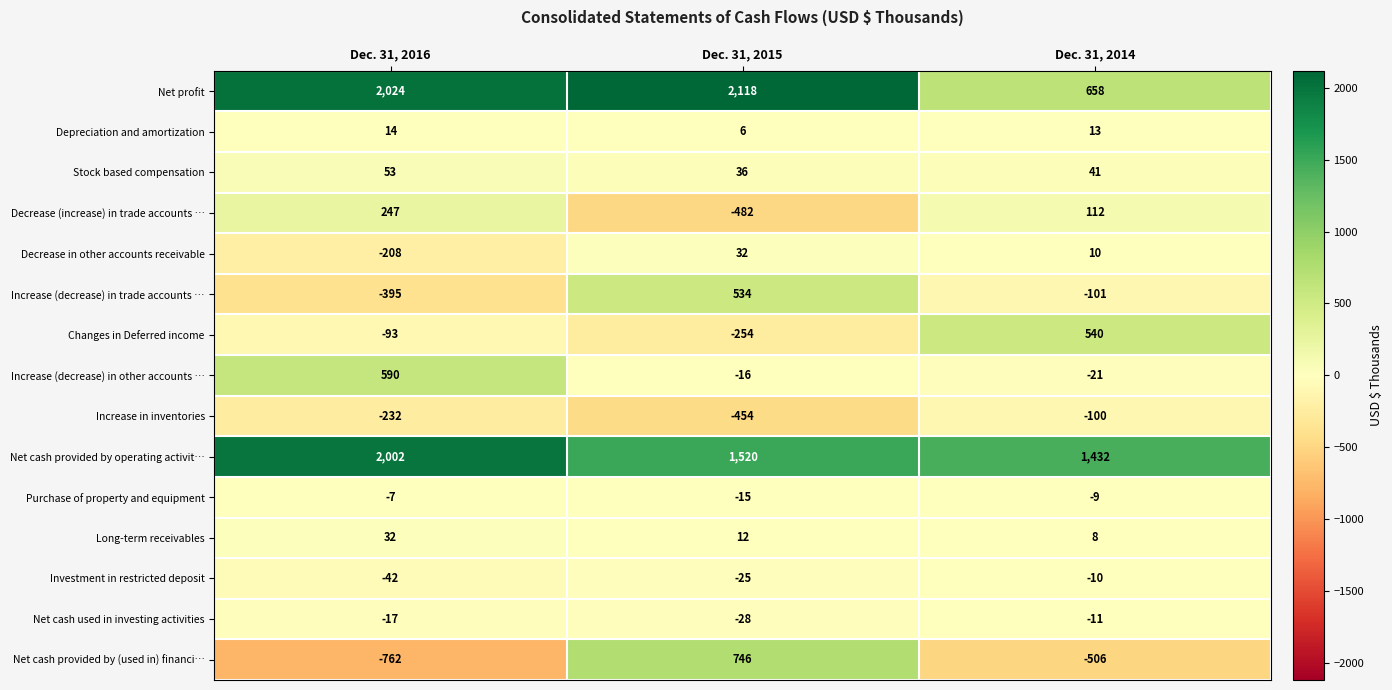

The Depreciation and amortization series shows 9 at Dec. 31, 2015. True or false?

False